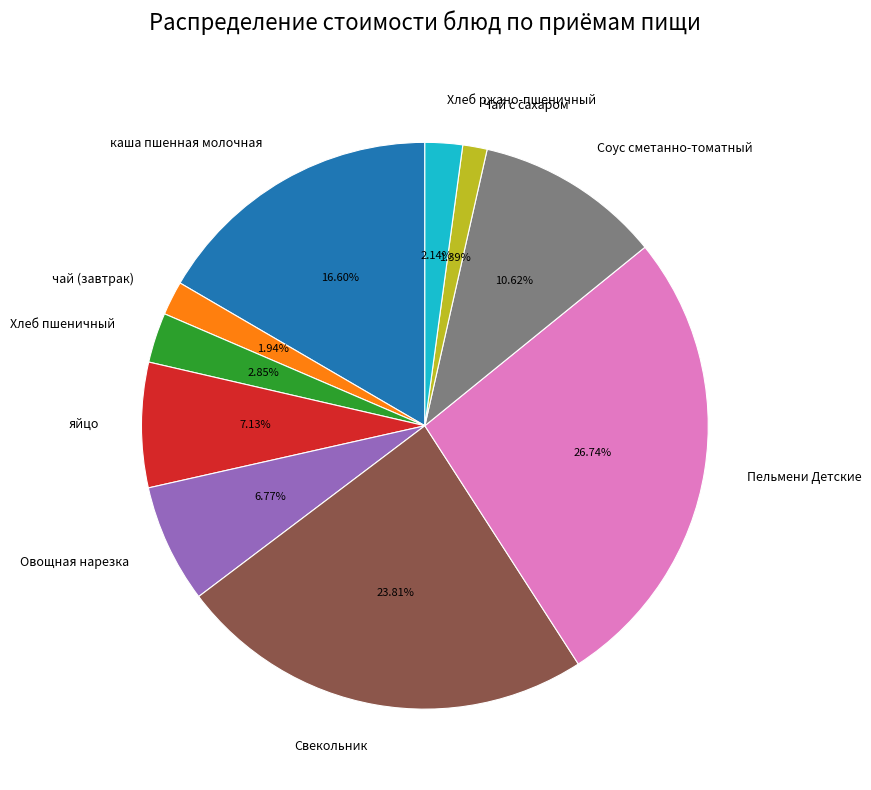

Is Овощная нарезка the majority of the pie?

No